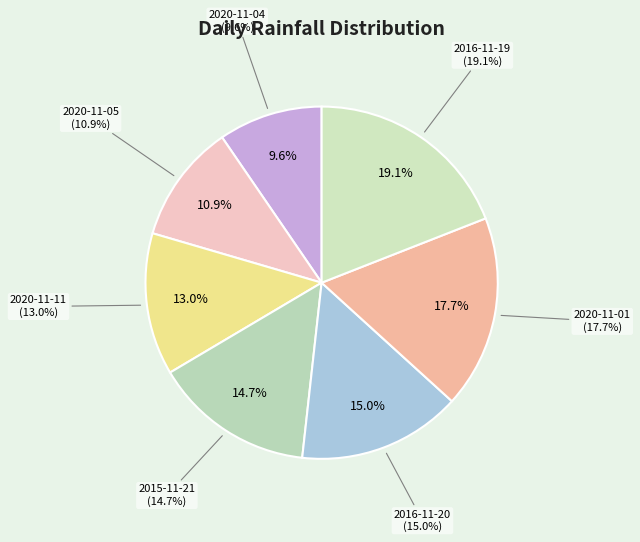

Which has a higher value, 2020-11-05 or 2020-11-01?

2020-11-01